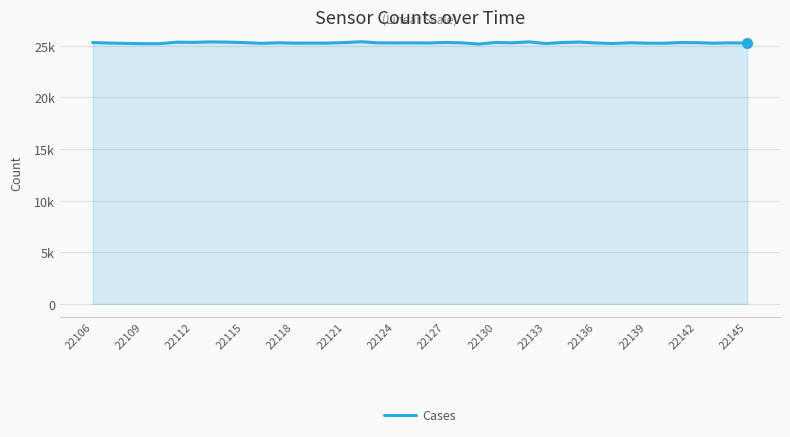

Is this an area chart (filled region under the line)?

Yes